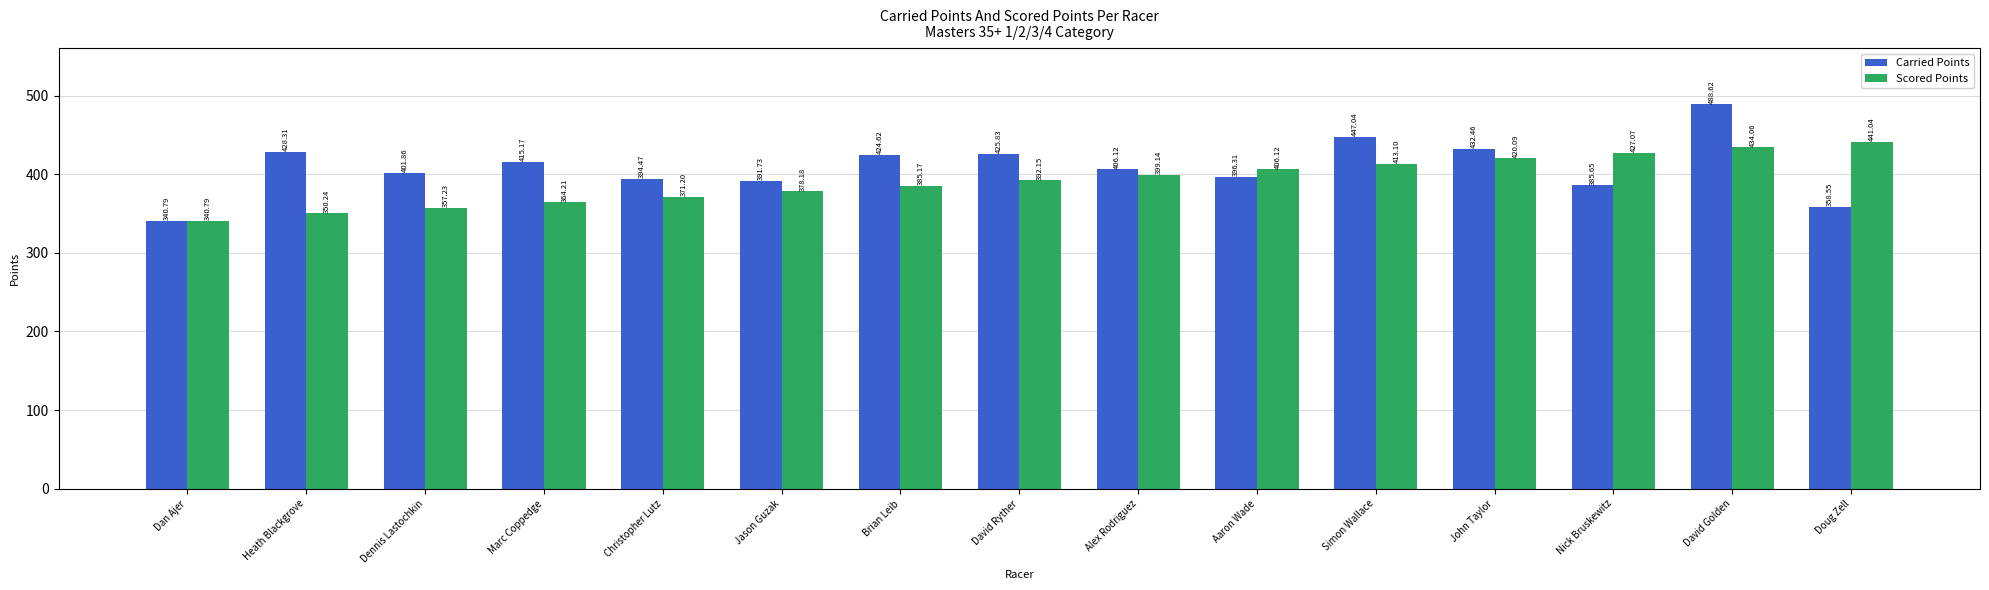

How many groups of bars are there?

15